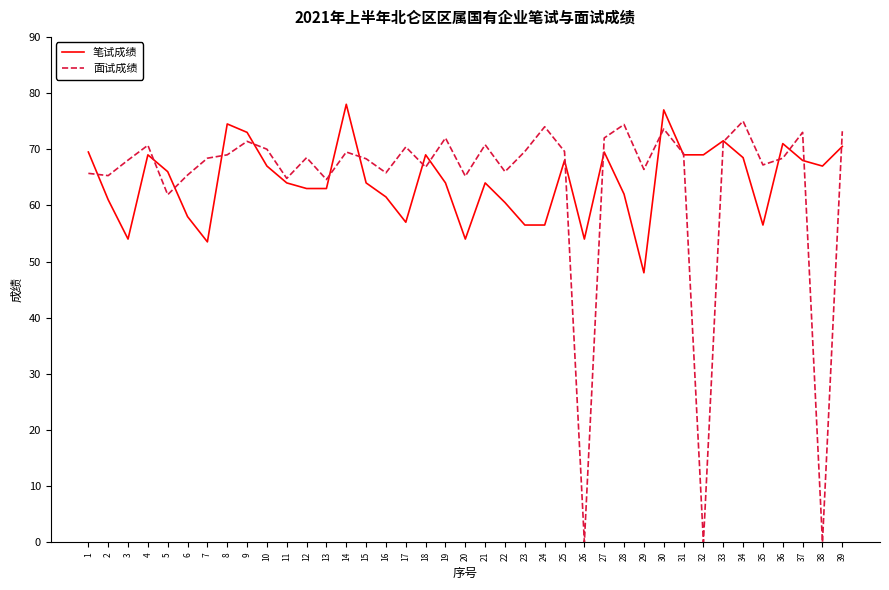

At which label does 笔试成绩 first exceed 64?

1